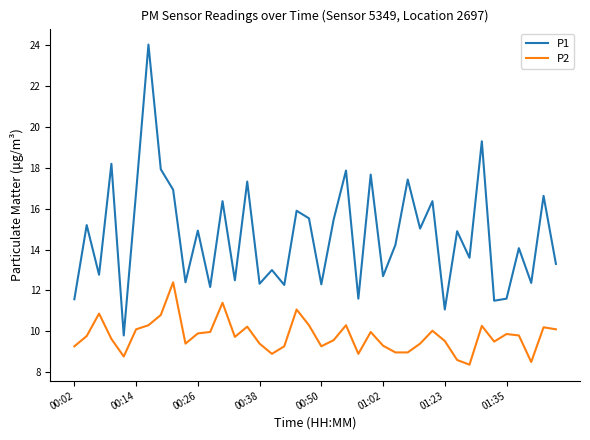

Rank the series by their maximum value, from lowest to highest.

P2, P1